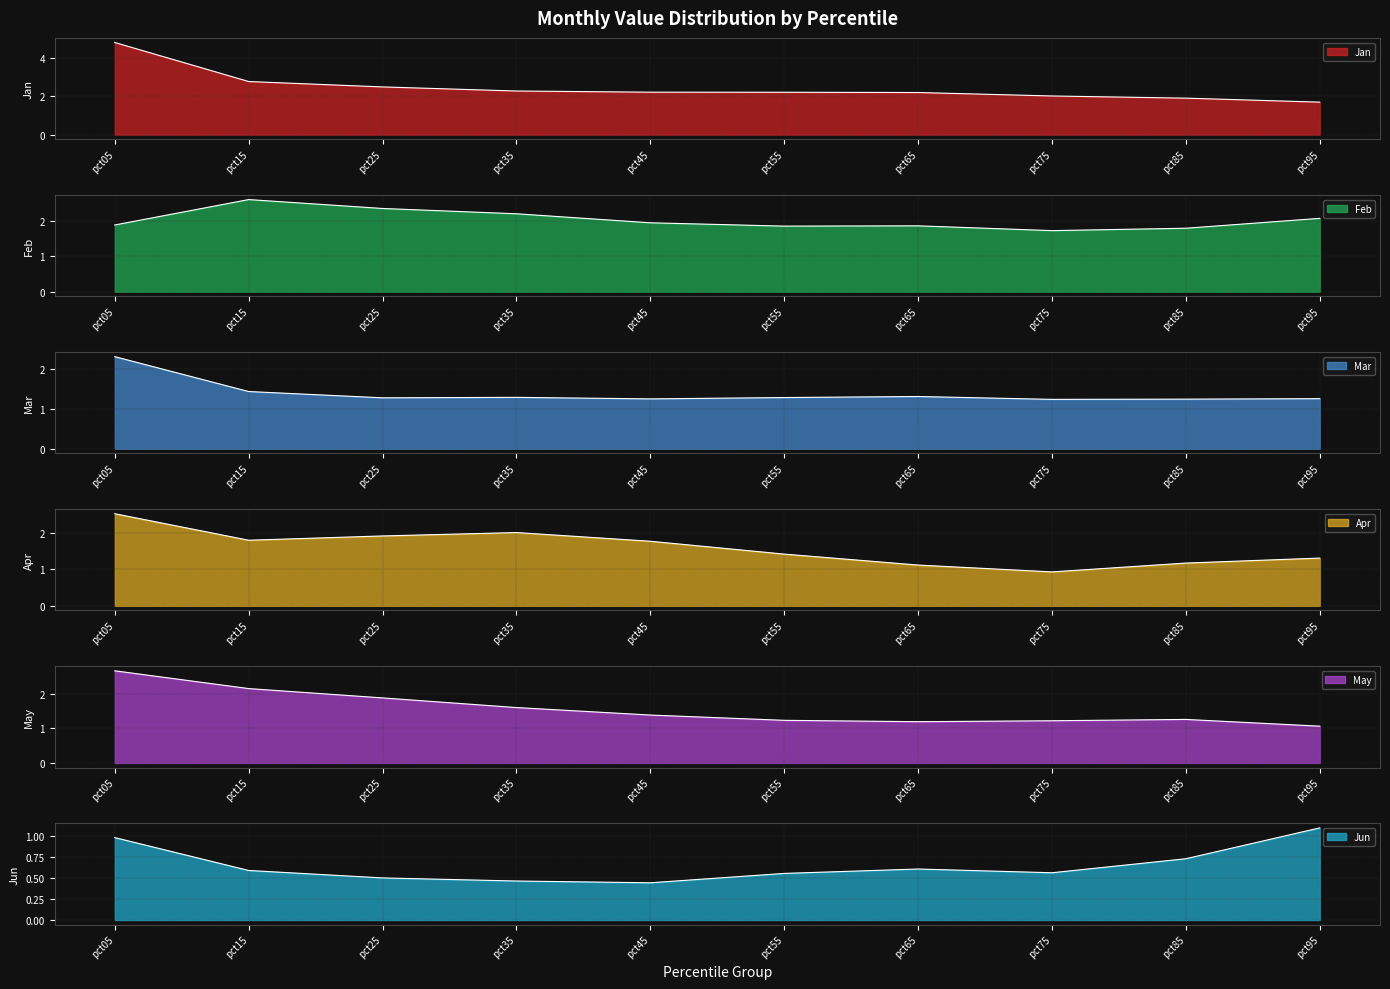

In Apr, how many points are higher than both neighbors (excluding endpoints)?

1